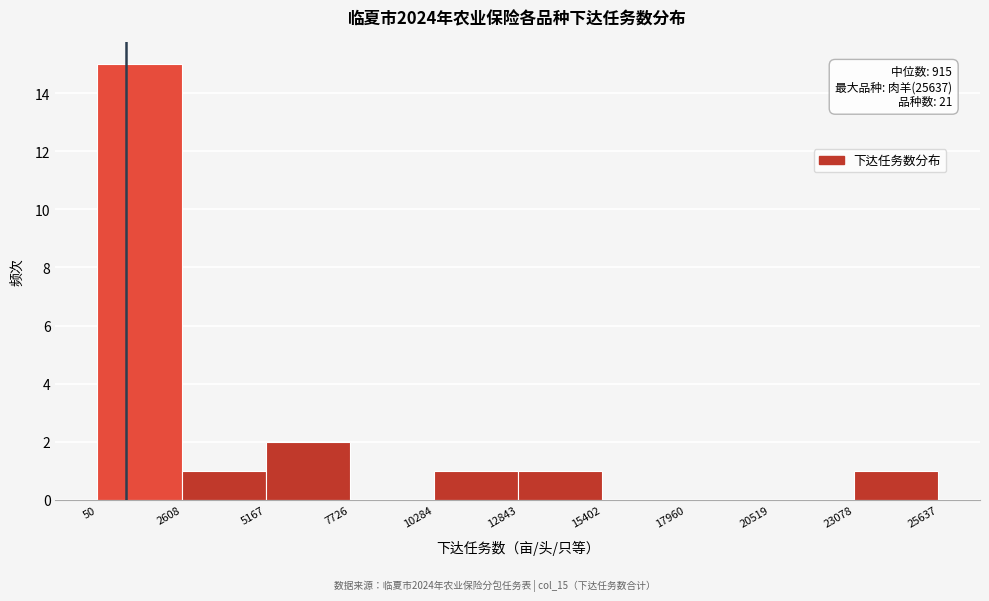

Which range on the x-axis has the tallest bar?

50 to 2608